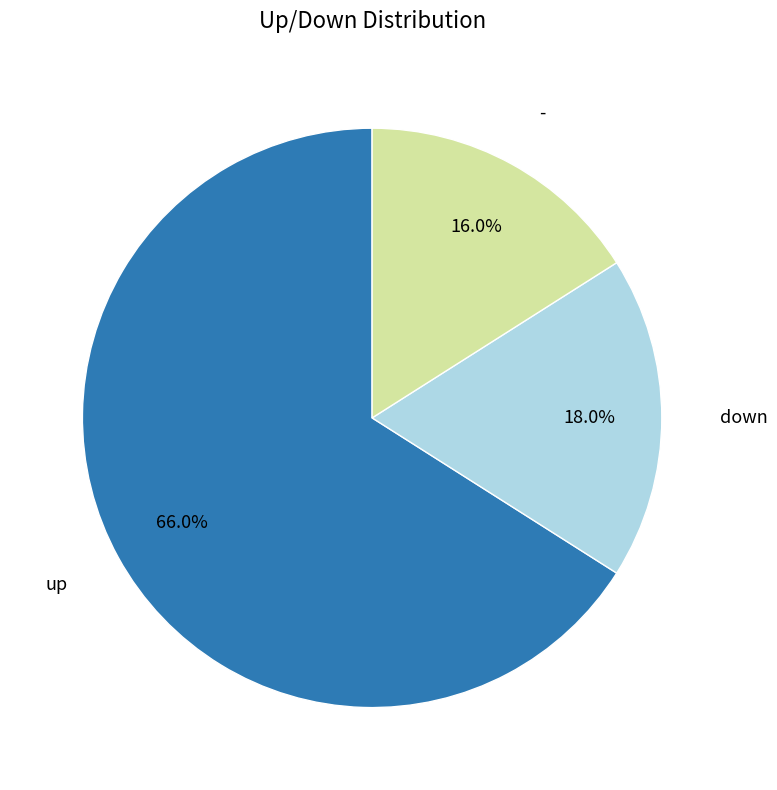

Is there a majority slice in this chart?

Yes